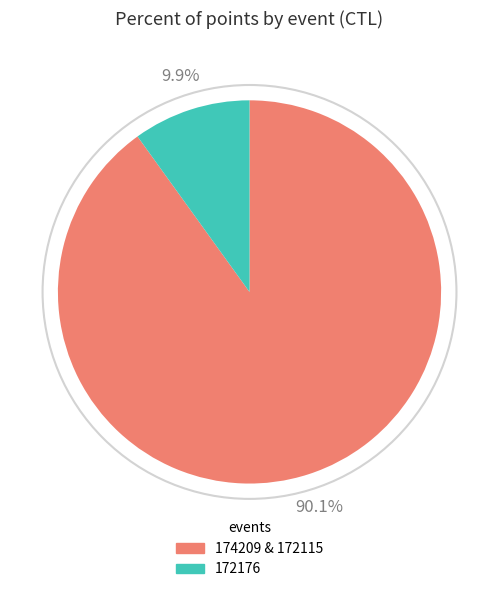

Which has a higher value, 172176 or 174209 & 172115?

174209 & 172115